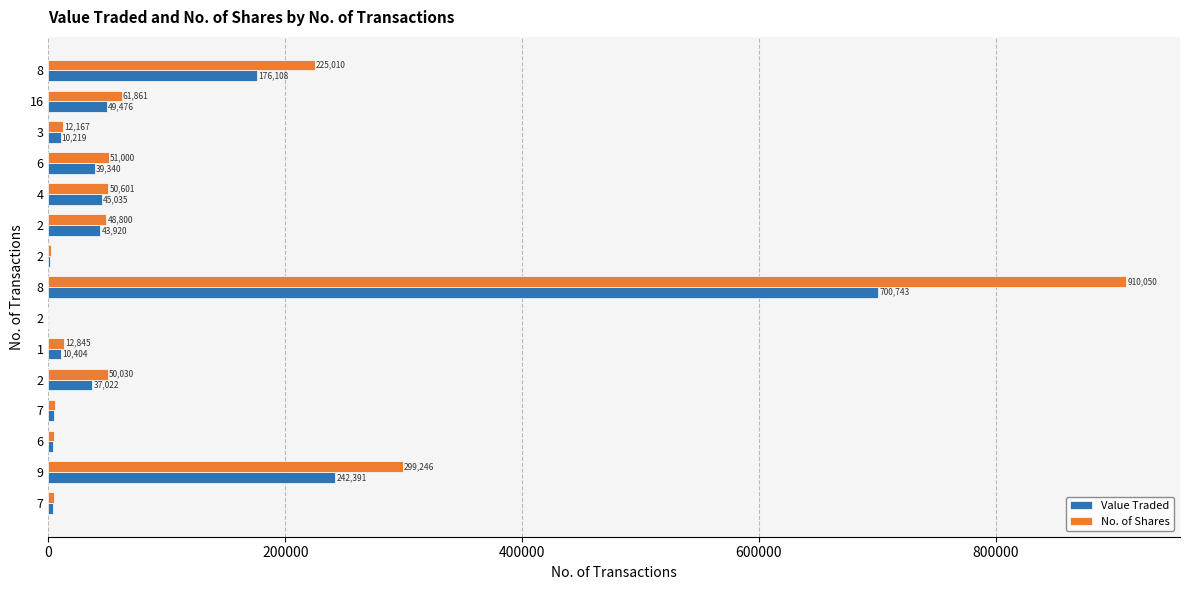

What are all the series names shown in the legend?

Value Traded, No. of Shares